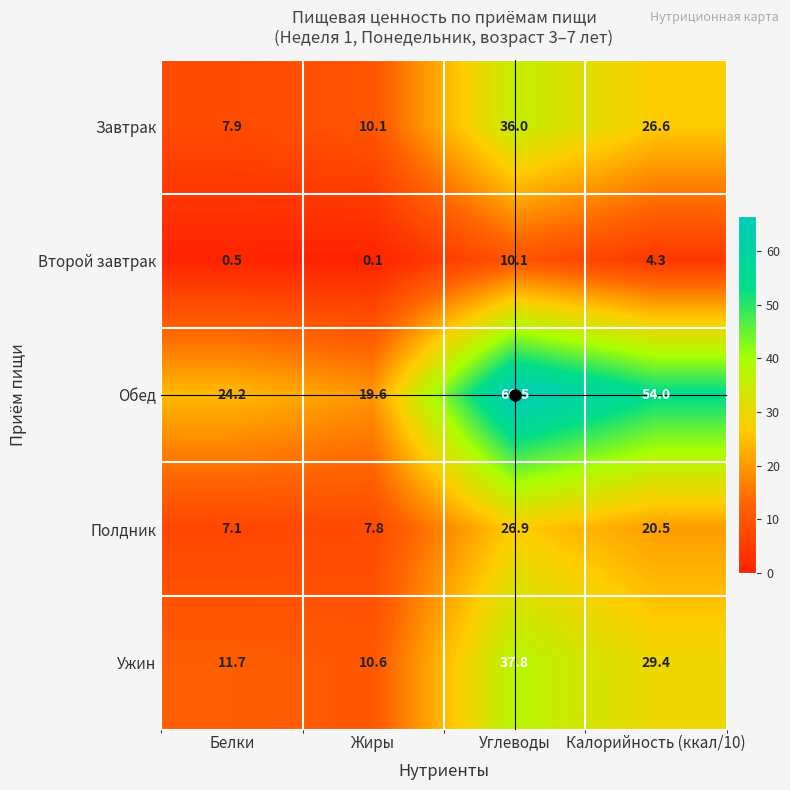

Where is Завтрак nearest to the value 21?

Калорийность (ккал/10)